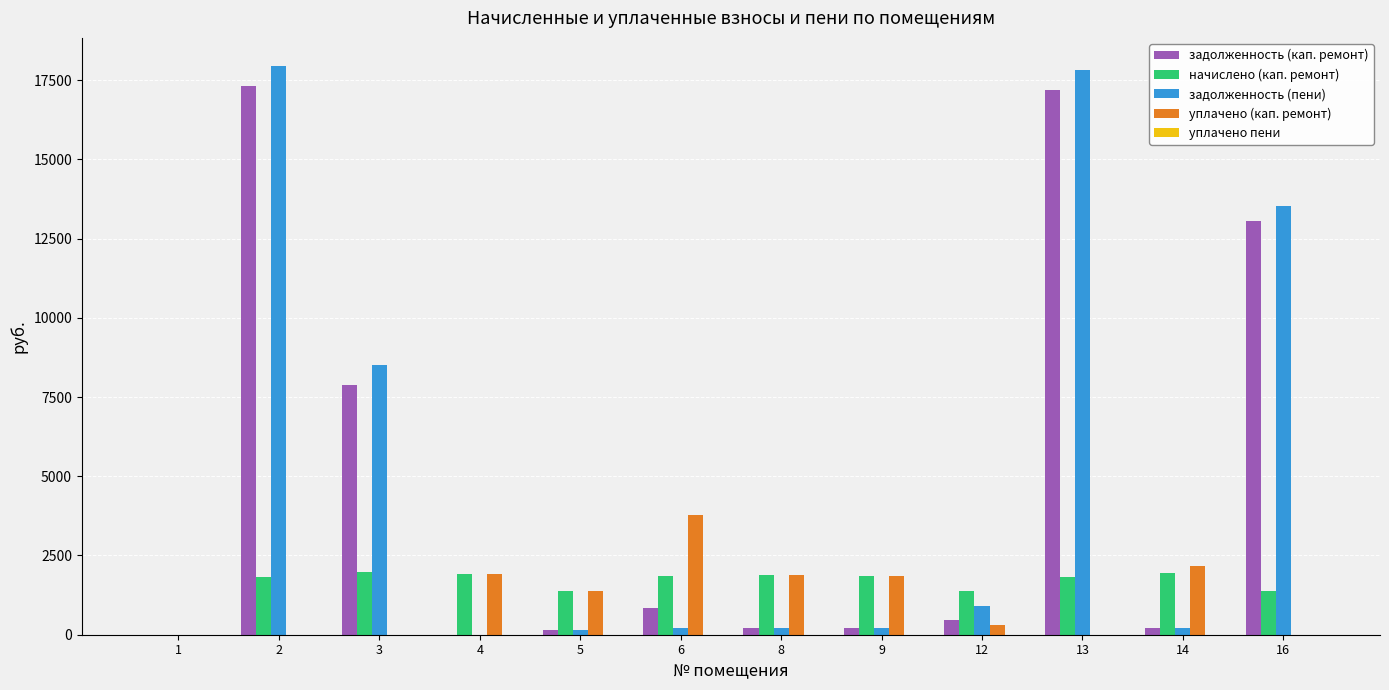

Is the value of уплачено (кап. ремонт) at 3 greater than the value of задолженность (кап. ремонт) at 16?

No